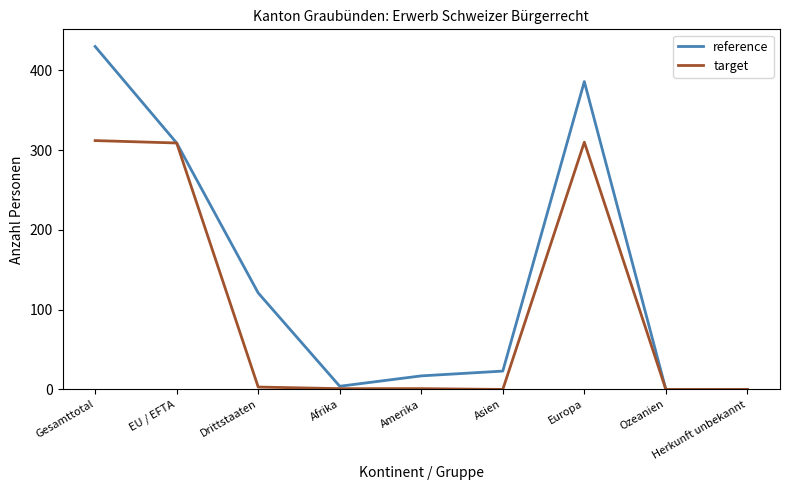

Which series has the largest total across all categories?

reference